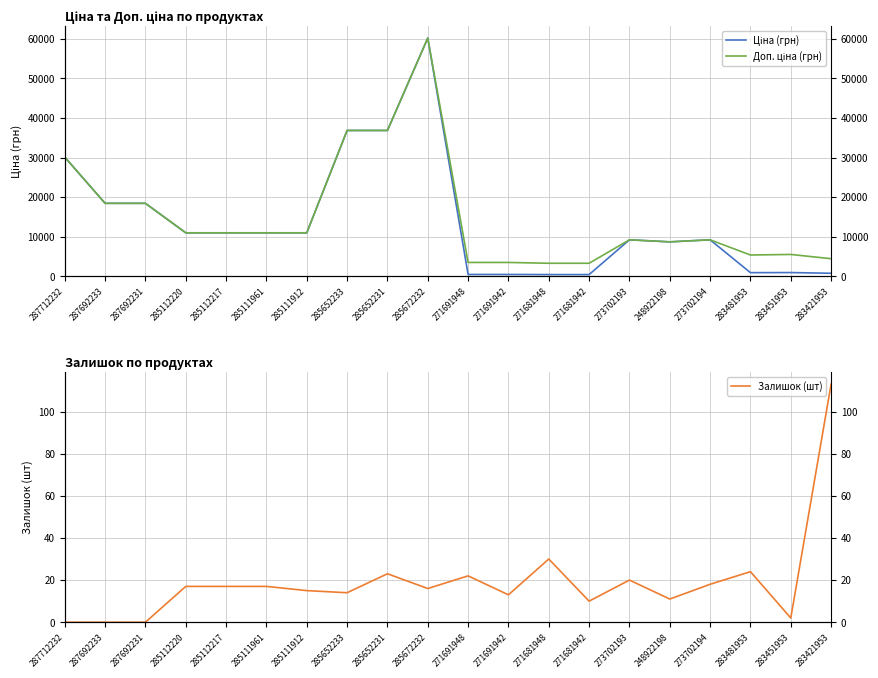

What are all the series names shown in the legend?

Ціна (грн), Доп. ціна (грн), Залишок (шт)